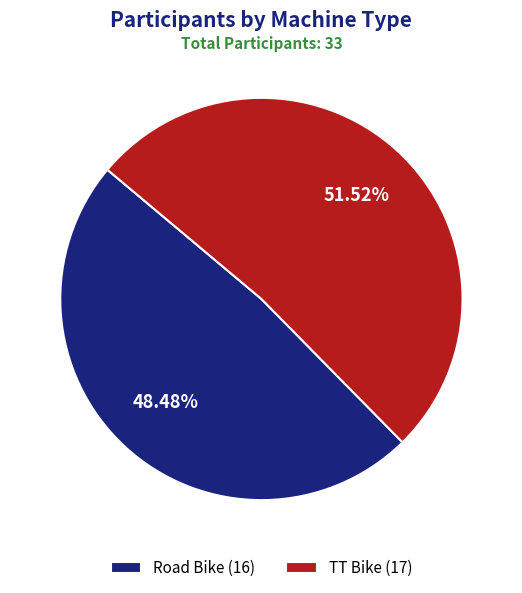

True or false: TT Bike accounts for 37% of the total.

False